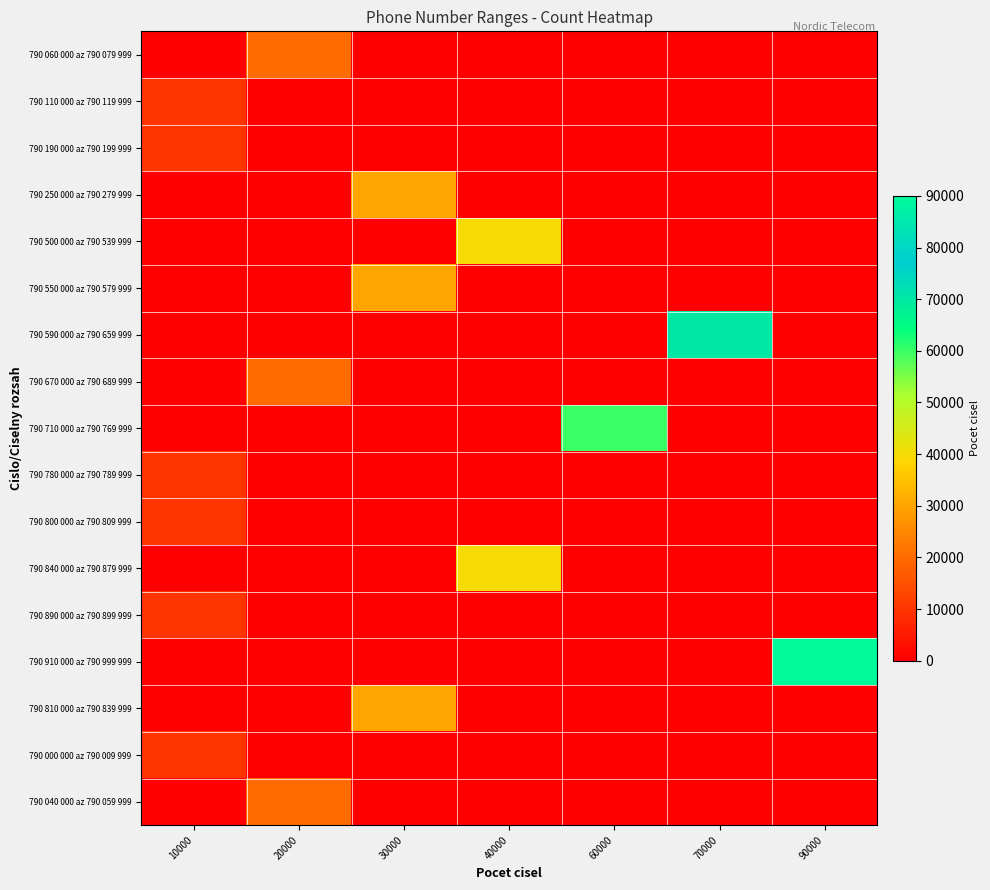

Which label corresponds to the smallest value in the chart?

10000